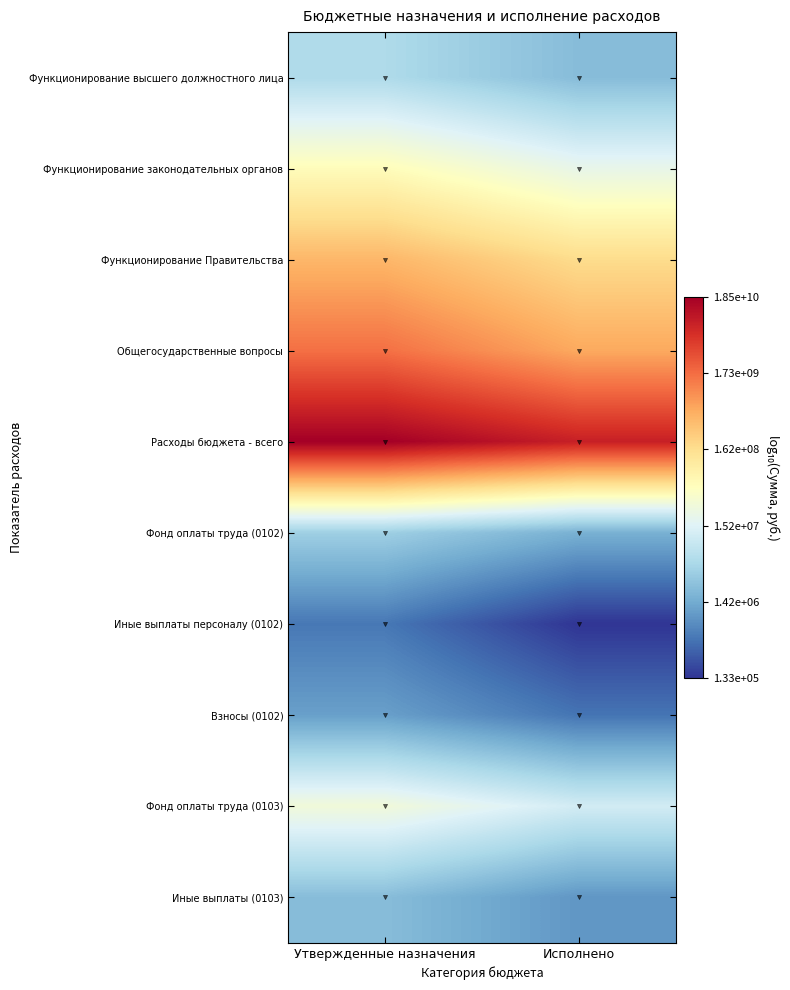

What is the smallest value displayed?

5.1